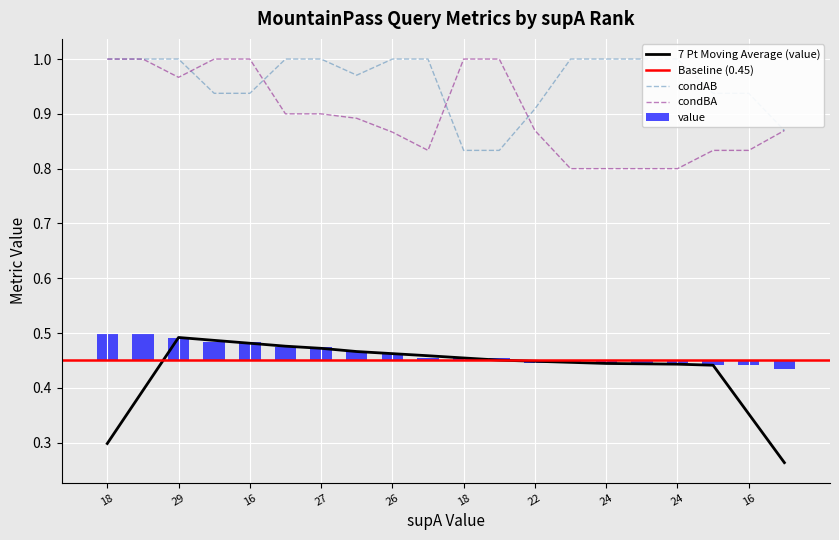

What is the sum of all condAB values?

19.2